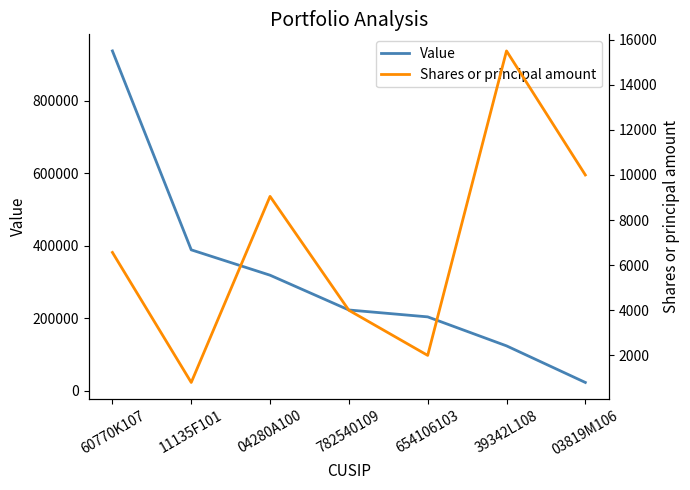

True or false: Shares or principal amount has a value of 2143 at 04280A100.

False